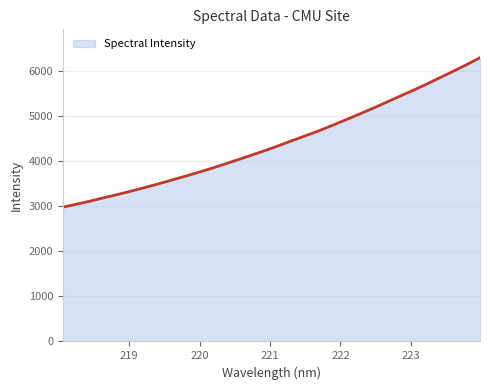

What is the smallest value displayed?

2983.2